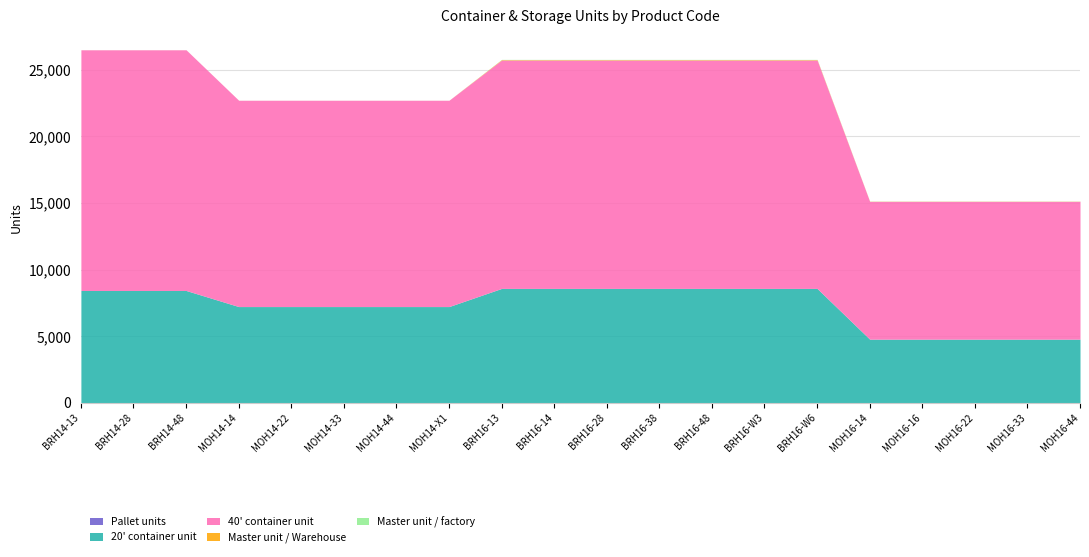

At BRH14-28, list the series in order from largest to smallest.

40' container unit, 20' container unit, Pallet units, Master unit / Warehouse, Master unit / factory